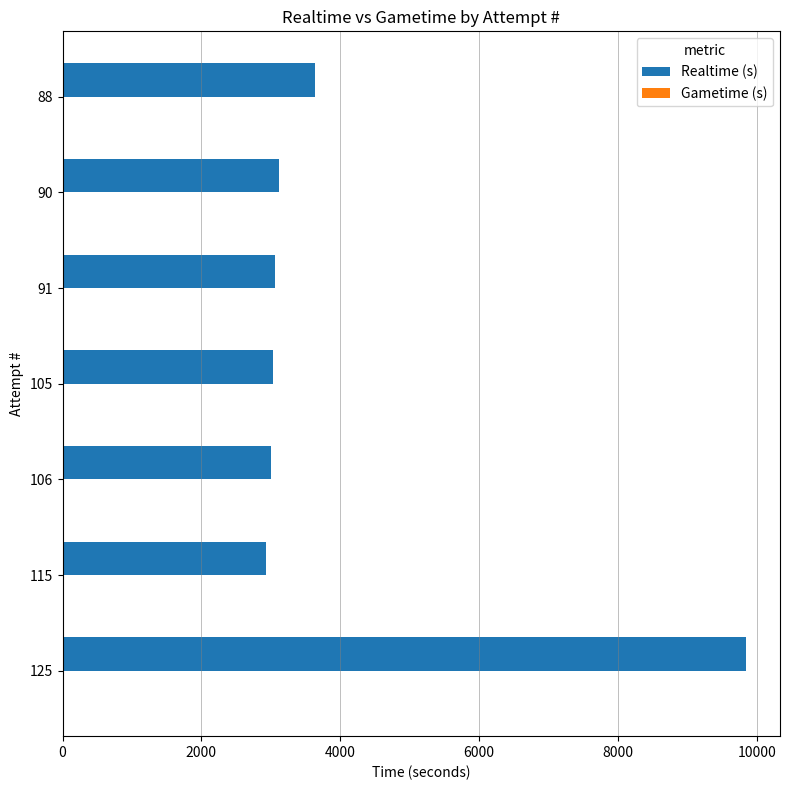

Count the number of categories in the chart.

7